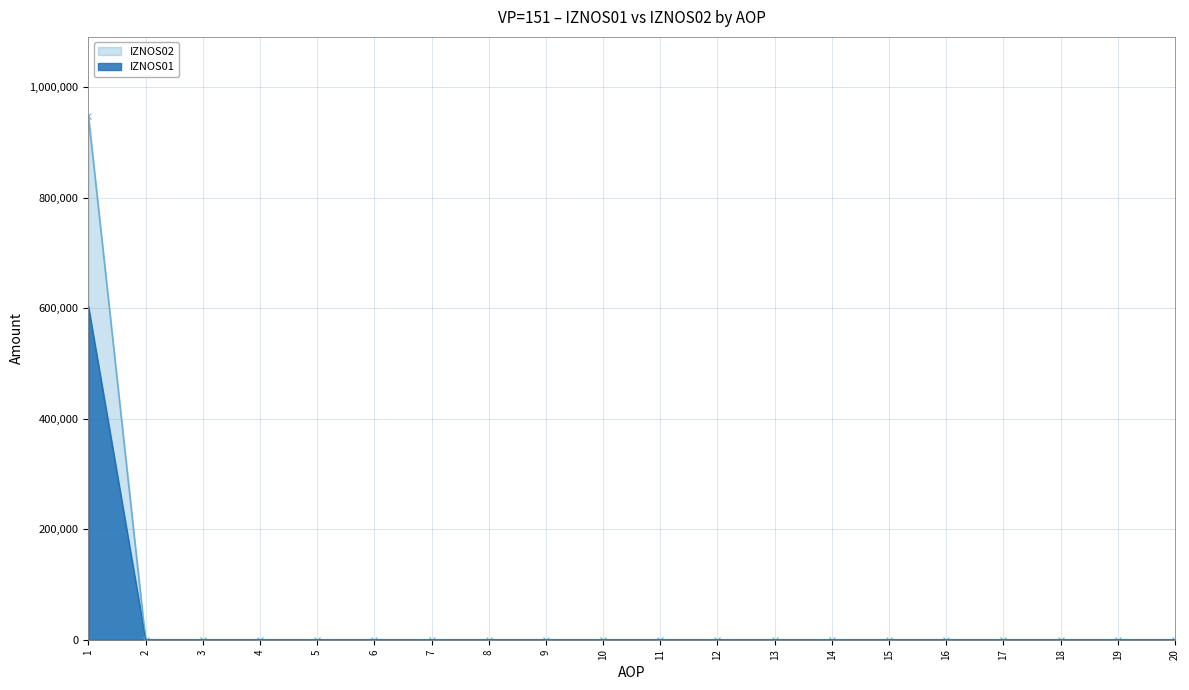

Is the value of IZNOS01 at 3 greater than the value of IZNOS02 at 7?

No